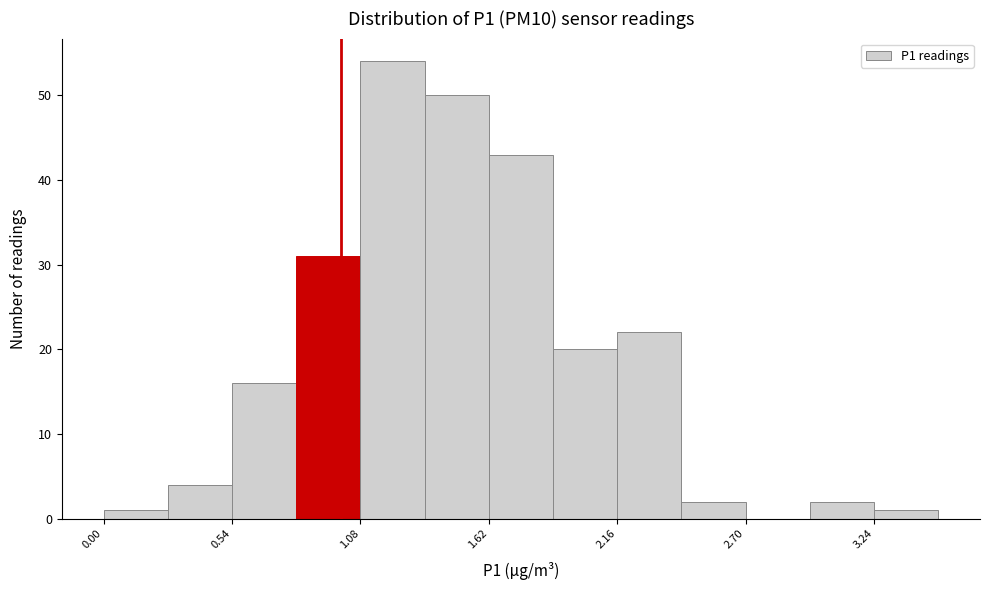

Read against the x-axis, roughly where is the centre of the tallest bar?

1.2